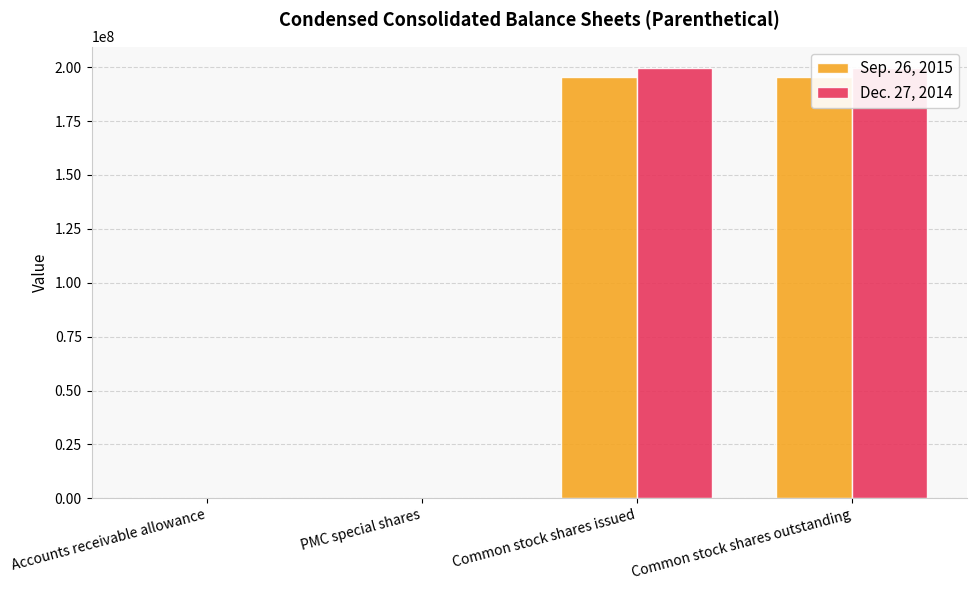

What is the value of the Dec. 27, 2014 bar at the 1st from the left?

795